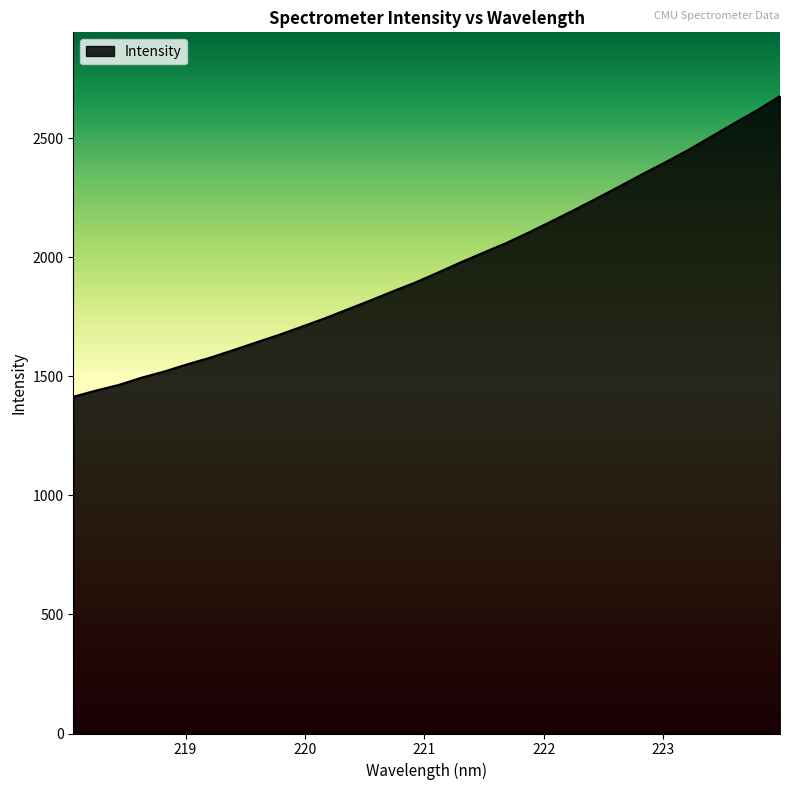

What is the difference between the maximum and minimum values?

1262.4